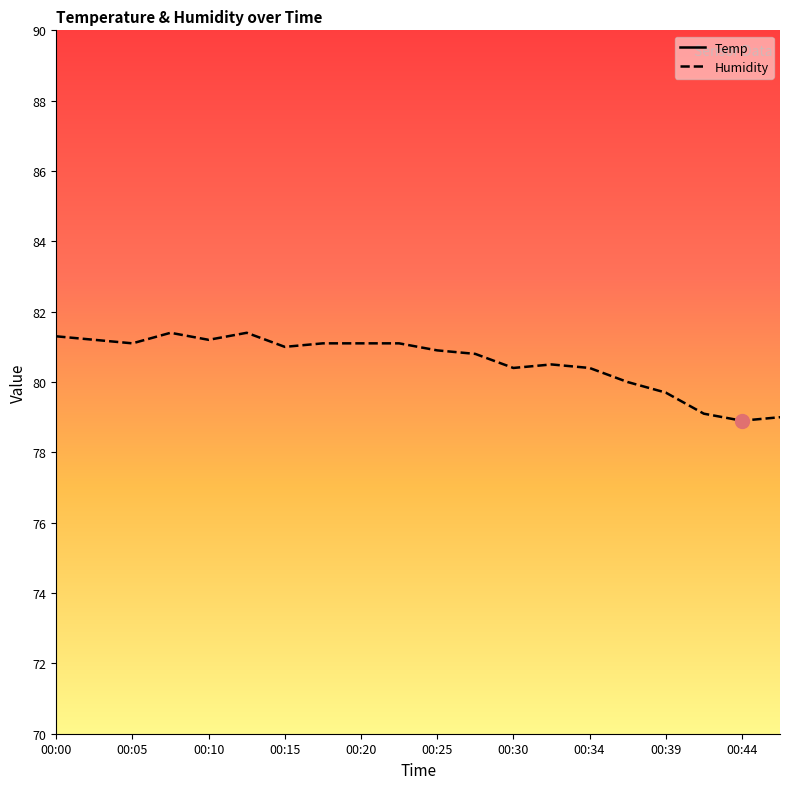

List the series in order of their overall mean, highest first.

Humidity, Temp